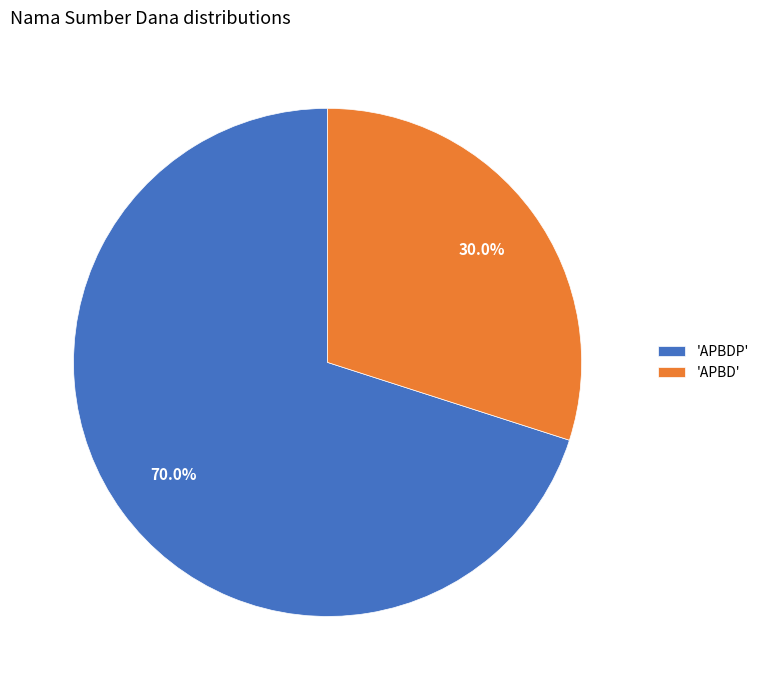

Rank the categories by value from highest to lowest.

'APBDP', 'APBD'